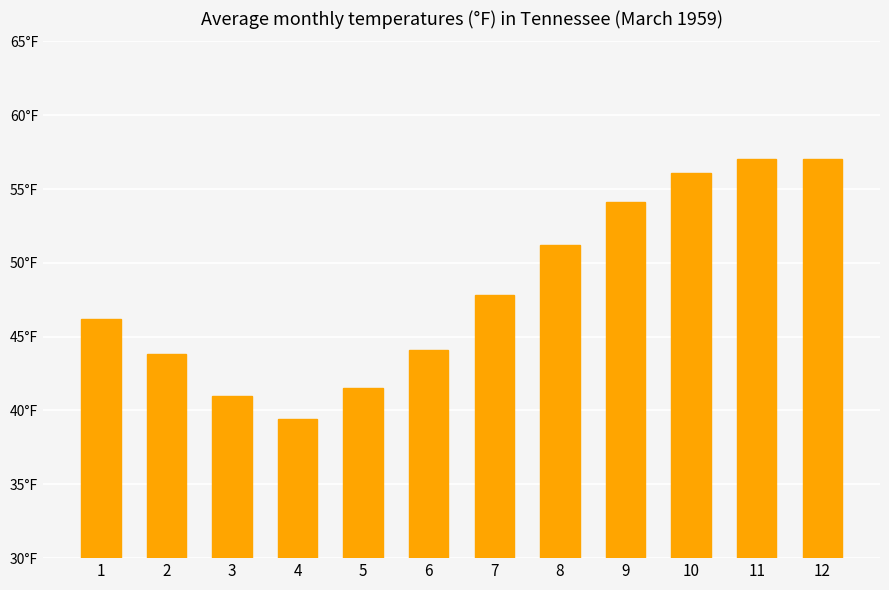

What is the value of the 3rd bar from the left?

41.0